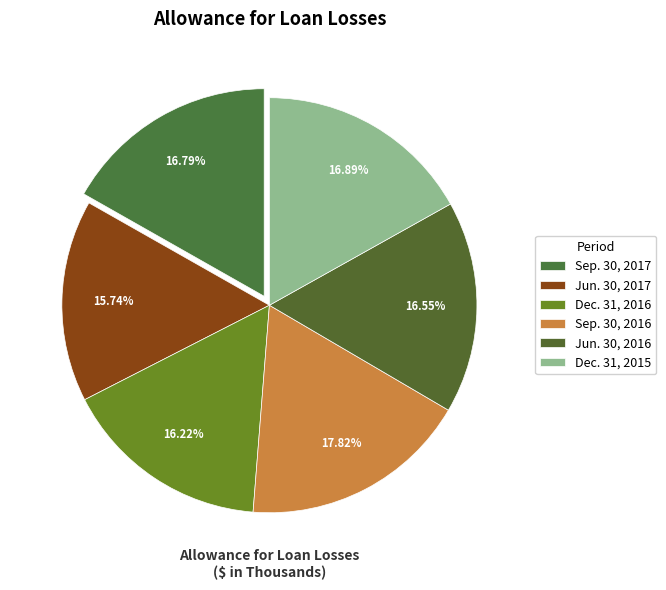

Is there any slice that represents more than half of the pie?

No